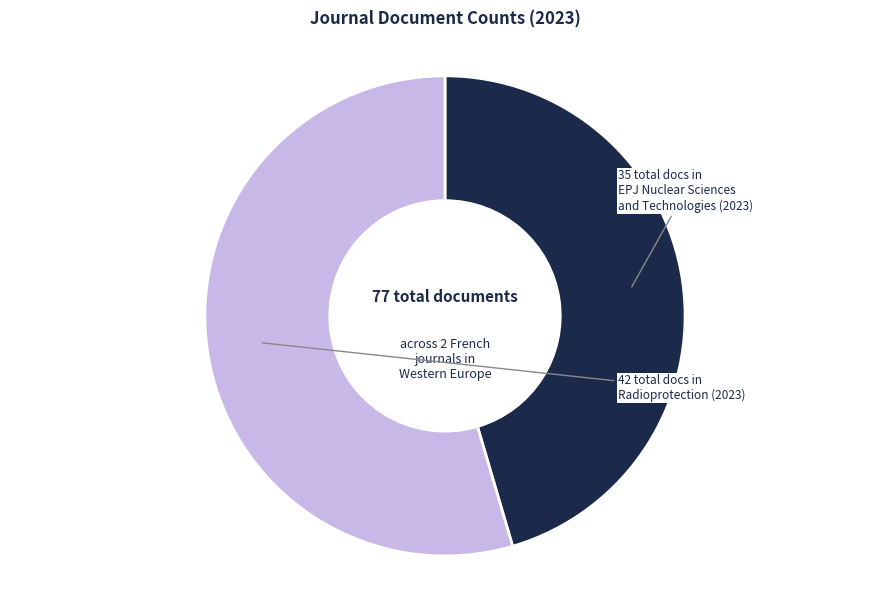

Is there any slice that represents more than half of the pie?

Yes